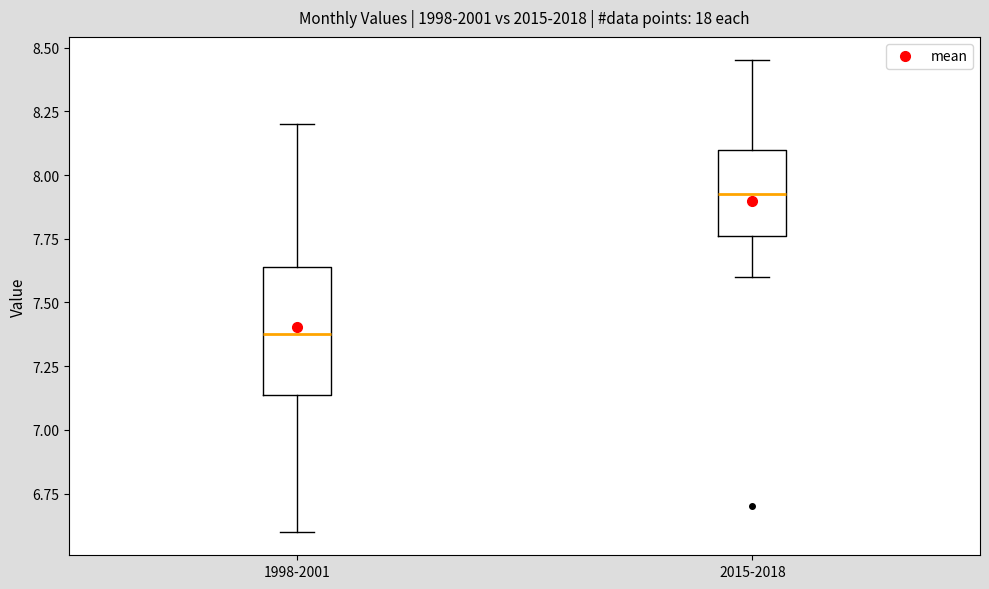

Which box has the highest median line?

2015-2018